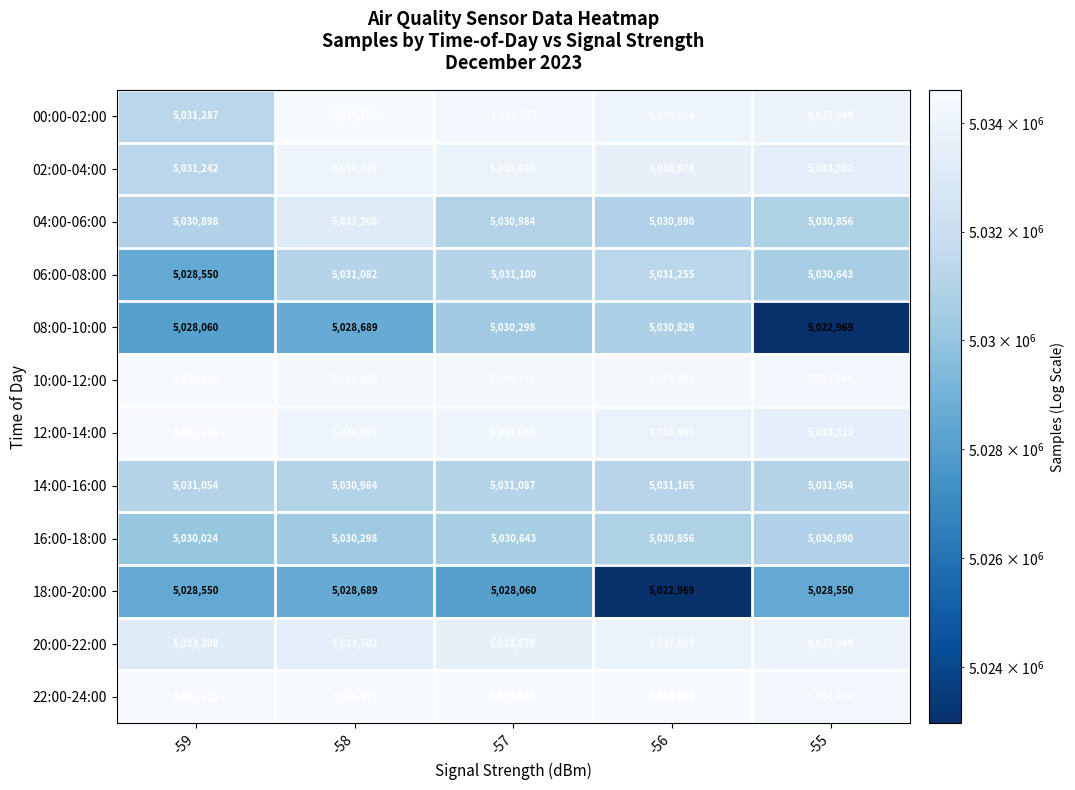

Rank the categories by 12:00-14:00 value from highest to lowest.

-59, -58, -57, -56, -55